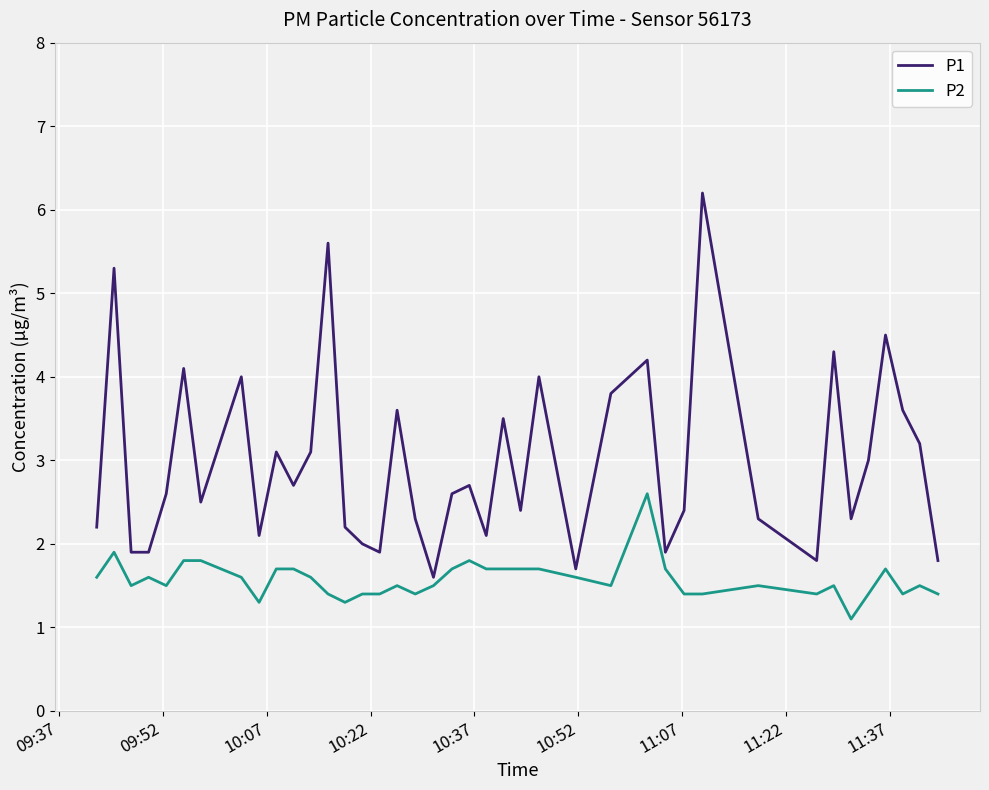

Which series has the widest spread of values?

P1